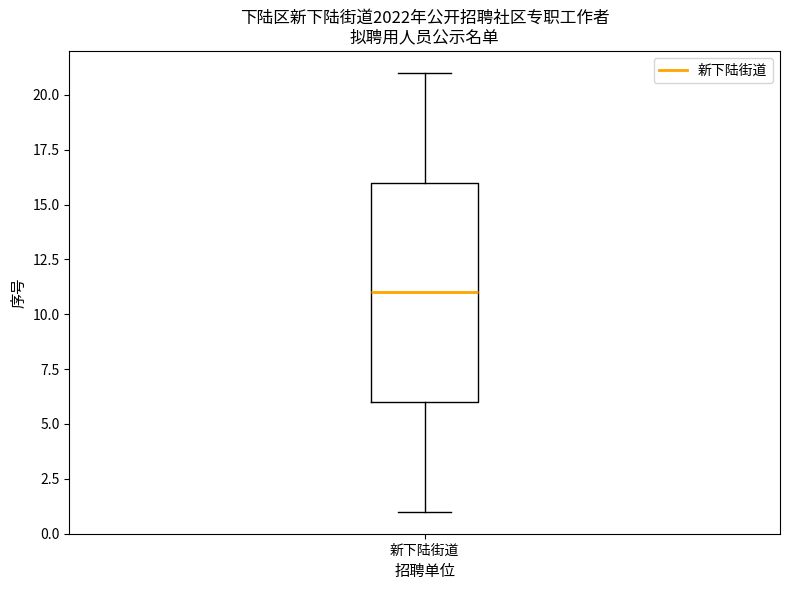

Where is the upper edge of the box for 新下陆街道 on the y-axis? The values are not printed on the chart, so give them approximately, as read against the axis.

16